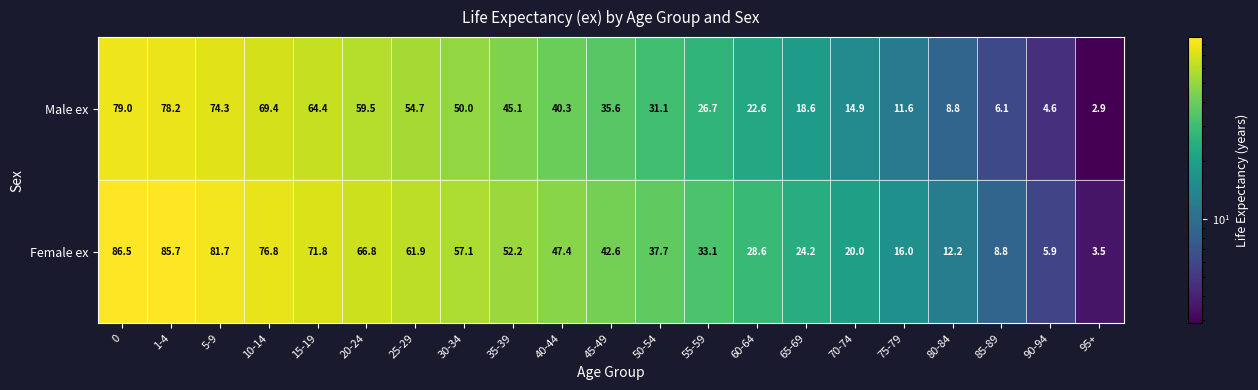

What is the average value of the Female ex series?

43.8